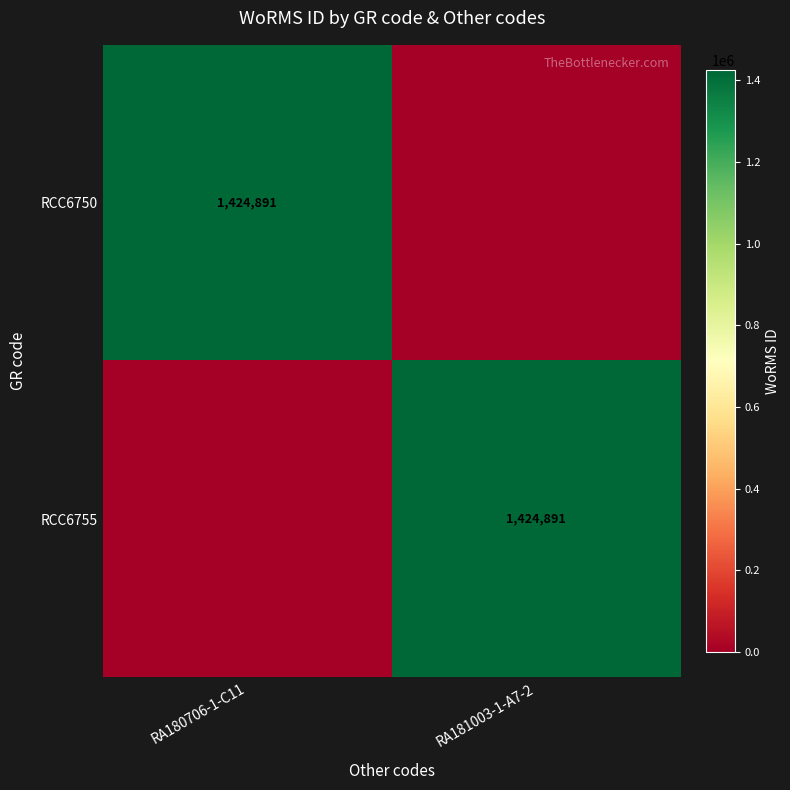

Is it true that RCC6755 equals 474871 at RA181003-1-A7-2?

False